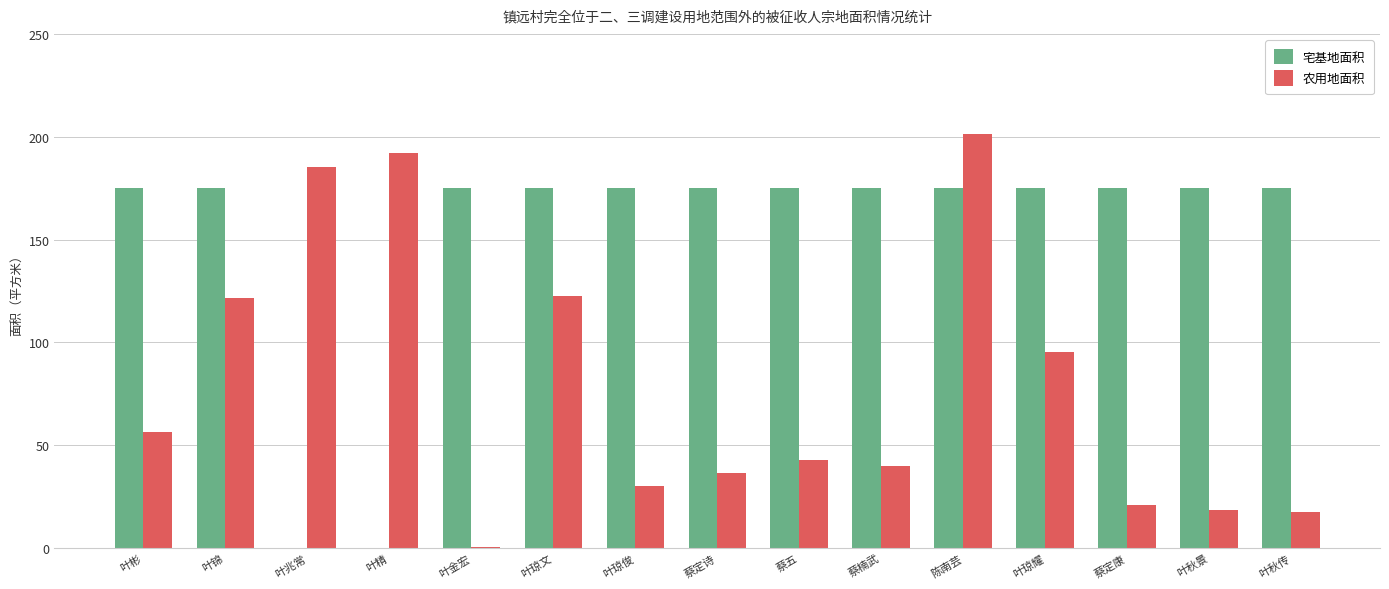

What is the maximum value for 宅基地面积?

175.0